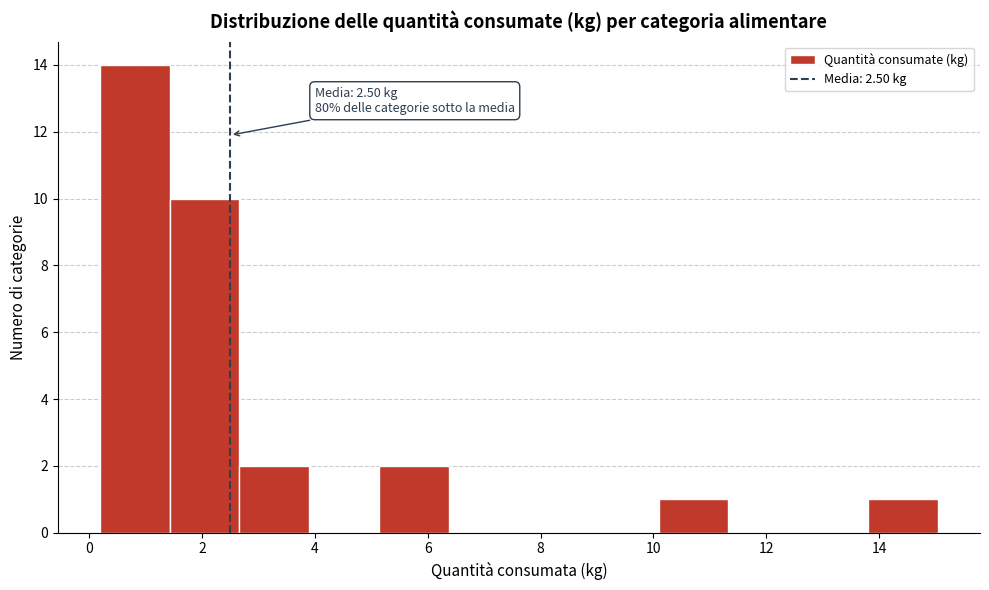

Over which range of the x-axis is the bar tallest?

0.2 to 1.4